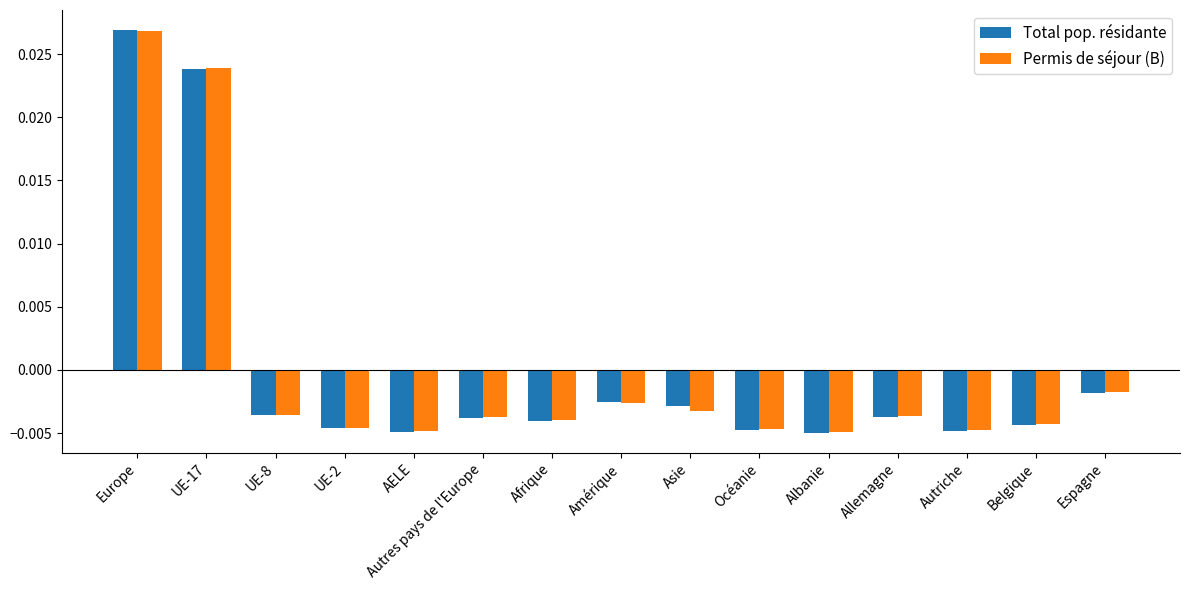

How many bars are there in each group?

2